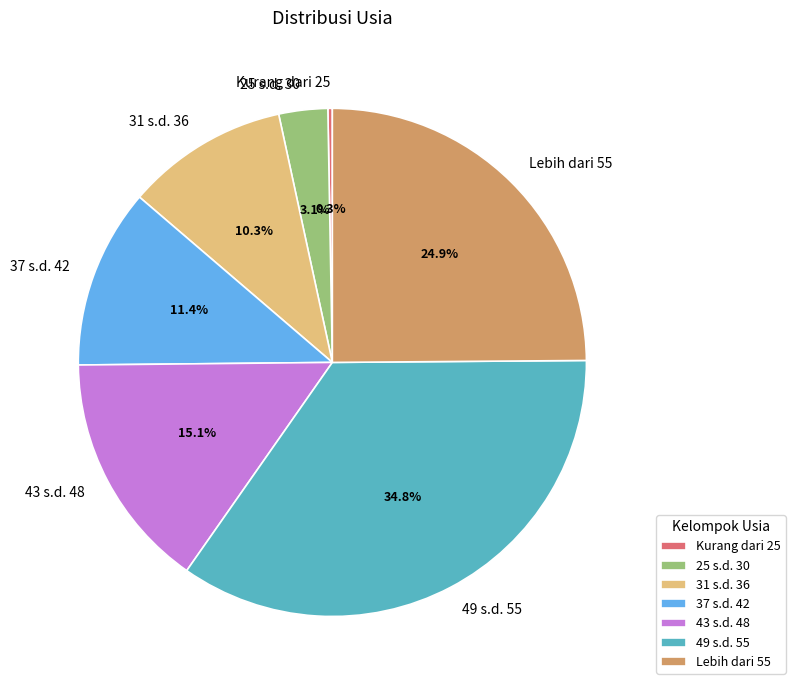

What percentage is NOT represented by 37 s.d. 42?

88.6%